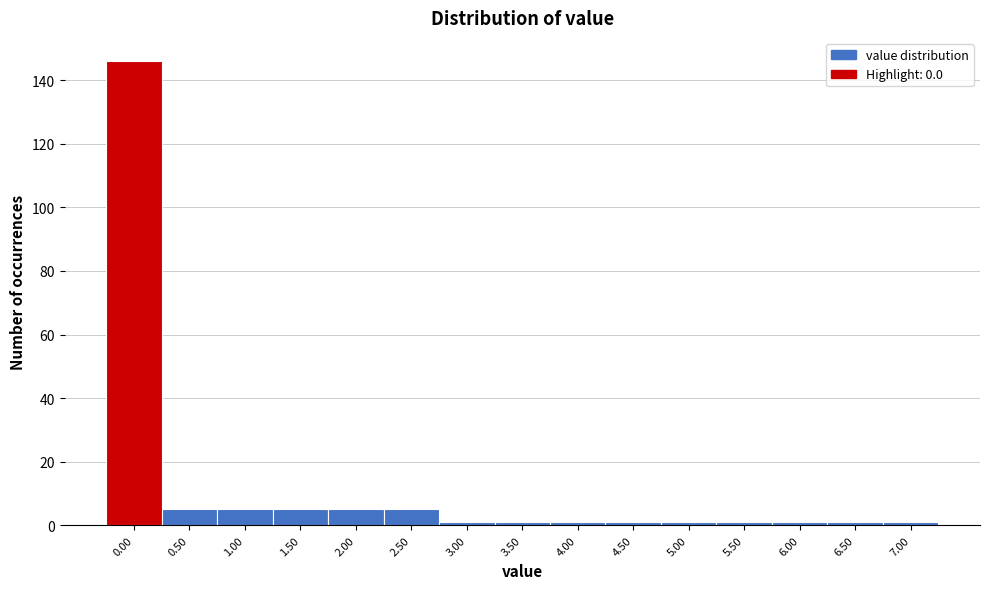

Reading left to right, list all the values displayed in this chart.

0.00=146	0.50=5	1.00=5	1.50=5	2.00=5	2.50=5	3.00=1	3.50=1	4.00=1	4.50=1	5.00=1	5.50=1	6.00=1	6.50=1	7.00=1